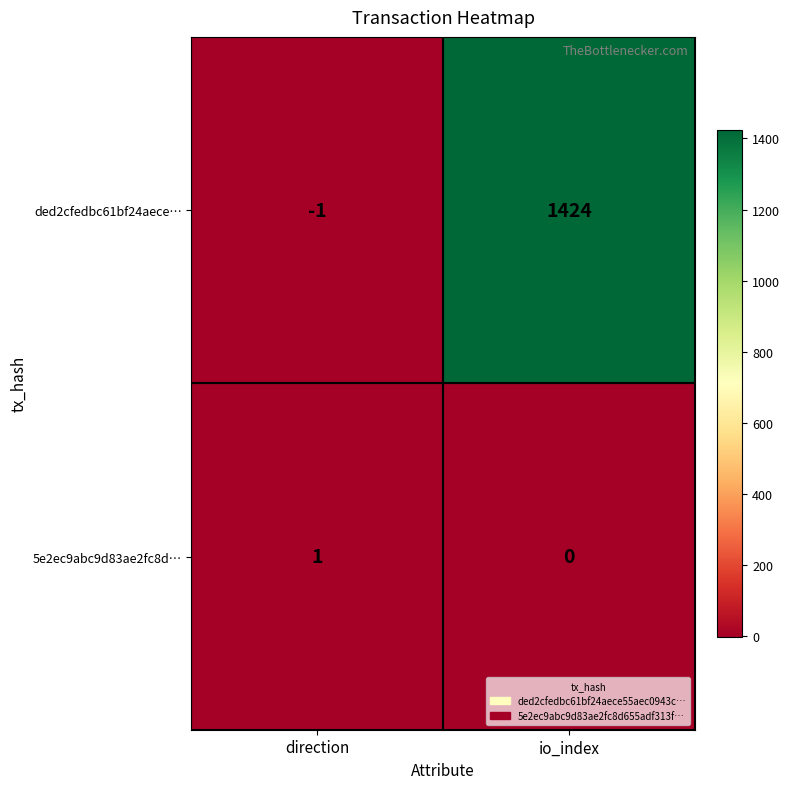

How many data points does each series have?

2